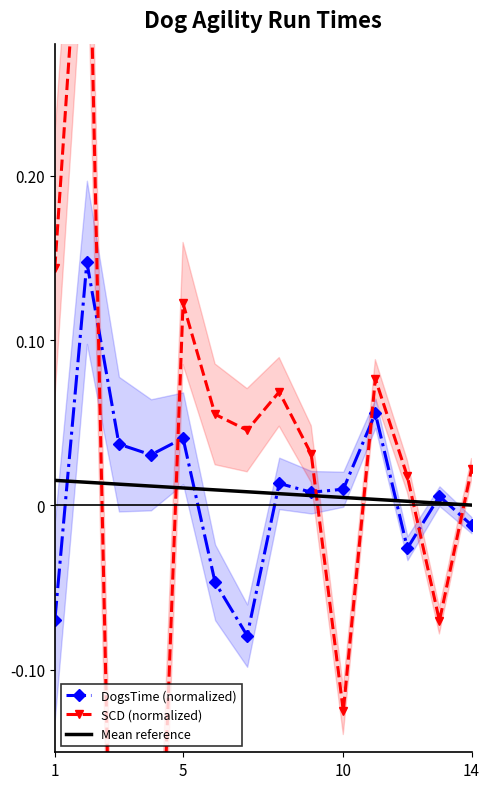

True or false: SCD (normalized) has a value of 0.1 at 5.

False